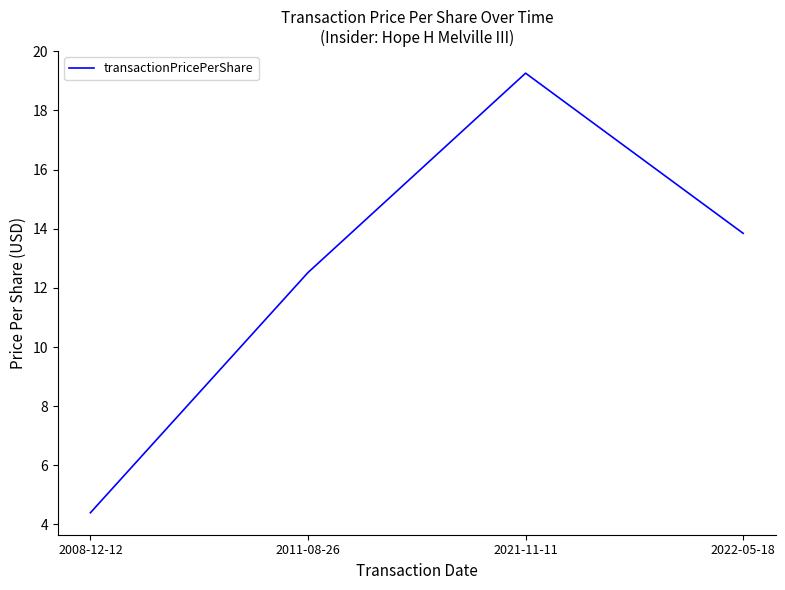

The value at 2011-08-26 is 12.5. True or false?

True